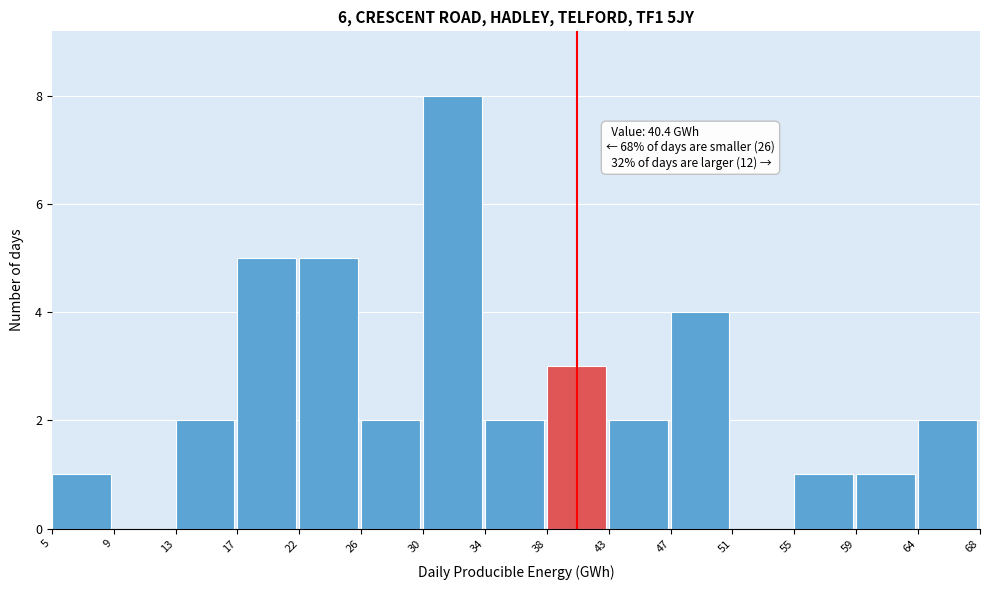

Which range on the x-axis has the tallest bar?

30 to 34